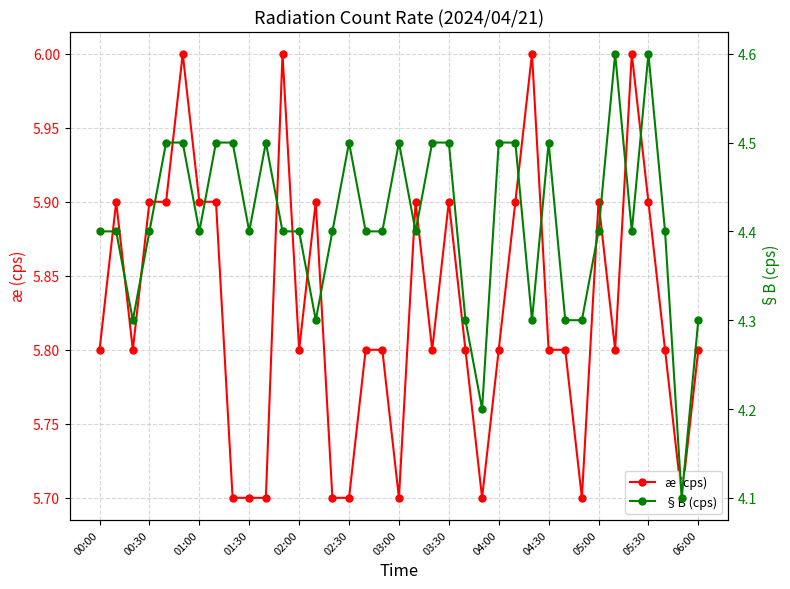

Which series has the widest spread of values?

§B (cps)